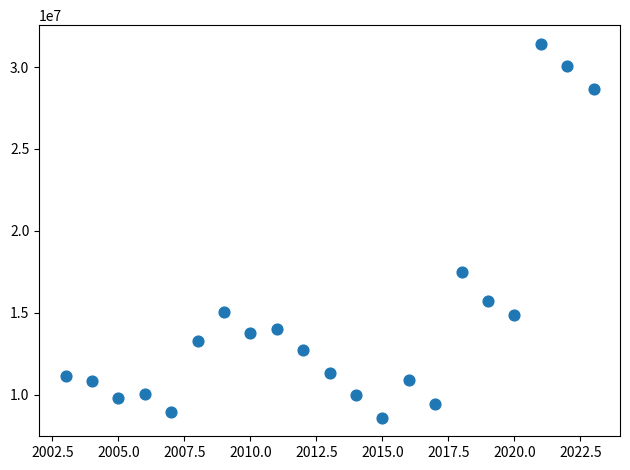

What is the range of X values (max minus min)?

20